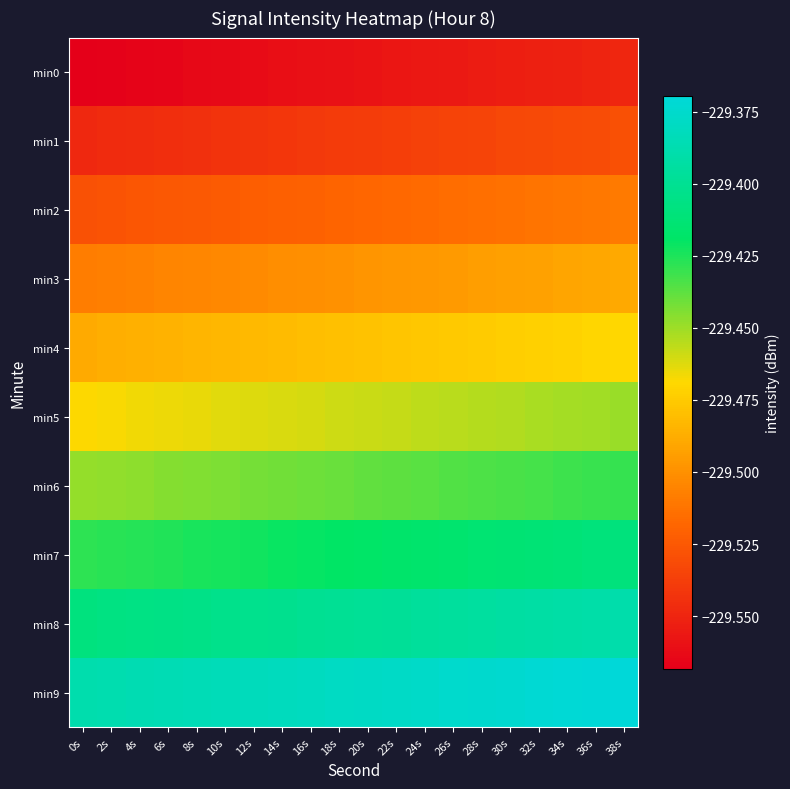

Reading right to left, what are all the values shown in this chart?

min0: 38s=-229.5	36s=-229.6	34s=-229.6	32s=-229.6	30s=-229.6	28s=-229.6	26s=-229.6	24s=-229.6	22s=-229.6	20s=-229.6	18s=-229.6	16s=-229.6	14s=-229.6	12s=-229.6	10s=-229.6	8s=-229.6	6s=-229.6	4s=-229.6	2s=-229.6	0s=-229.6
min1: 38s=-229.5	36s=-229.5	34s=-229.5	32s=-229.5	30s=-229.5	28s=-229.5	26s=-229.5	24s=-229.5	22s=-229.5	20s=-229.5	18s=-229.5	16s=-229.5	14s=-229.5	12s=-229.5	10s=-229.5	8s=-229.5	6s=-229.5	4s=-229.5	2s=-229.5	0s=-229.5
min2: 38s=-229.5	36s=-229.5	34s=-229.5	32s=-229.5	30s=-229.5	28s=-229.5	26s=-229.5	24s=-229.5	22s=-229.5	20s=-229.5	18s=-229.5	16s=-229.5	14s=-229.5	12s=-229.5	10s=-229.5	8s=-229.5	6s=-229.5	4s=-229.5	2s=-229.5	0s=-229.5
min3: 38s=-229.5	36s=-229.5	34s=-229.5	32s=-229.5	30s=-229.5	28s=-229.5	26s=-229.5	24s=-229.5	22s=-229.5	20s=-229.5	18s=-229.5	16s=-229.5	14s=-229.5	12s=-229.5	10s=-229.5	8s=-229.5	6s=-229.5	4s=-229.5	2s=-229.5	0s=-229.5
min4: 38s=-229.5	36s=-229.5	34s=-229.5	32s=-229.5	30s=-229.5	28s=-229.5	26s=-229.5	24s=-229.5	22s=-229.5	20s=-229.5	18s=-229.5	16s=-229.5	14s=-229.5	12s=-229.5	10s=-229.5	8s=-229.5	6s=-229.5	4s=-229.5	2s=-229.5	0s=-229.5
min5: 38s=-229.4	36s=-229.5	34s=-229.5	32s=-229.5	30s=-229.5	28s=-229.5	26s=-229.5	24s=-229.5	22s=-229.5	20s=-229.5	18s=-229.5	16s=-229.5	14s=-229.5	12s=-229.5	10s=-229.5	8s=-229.5	6s=-229.5	4s=-229.5	2s=-229.5	0s=-229.5
min6: 38s=-229.4	36s=-229.4	34s=-229.4	32s=-229.4	30s=-229.4	28s=-229.4	26s=-229.4	24s=-229.4	22s=-229.4	20s=-229.4	18s=-229.4	16s=-229.4	14s=-229.4	12s=-229.4	10s=-229.4	8s=-229.4	6s=-229.4	4s=-229.4	2s=-229.4	0s=-229.4
min7: 38s=-229.4	36s=-229.4	34s=-229.4	32s=-229.4	30s=-229.4	28s=-229.4	26s=-229.4	24s=-229.4	22s=-229.4	20s=-229.4	18s=-229.4	16s=-229.4	14s=-229.4	12s=-229.4	10s=-229.4	8s=-229.4	6s=-229.4	4s=-229.4	2s=-229.4	0s=-229.4
min8: 38s=-229.4	36s=-229.4	34s=-229.4	32s=-229.4	30s=-229.4	28s=-229.4	26s=-229.4	24s=-229.4	22s=-229.4	20s=-229.4	18s=-229.4	16s=-229.4	14s=-229.4	12s=-229.4	10s=-229.4	8s=-229.4	6s=-229.4	4s=-229.4	2s=-229.4	0s=-229.4
min9: 38s=-229.4	36s=-229.4	34s=-229.4	32s=-229.4	30s=-229.4	28s=-229.4	26s=-229.4	24s=-229.4	22s=-229.4	20s=-229.4	18s=-229.4	16s=-229.4	14s=-229.4	12s=-229.4	10s=-229.4	8s=-229.4	6s=-229.4	4s=-229.4	2s=-229.4	0s=-229.4